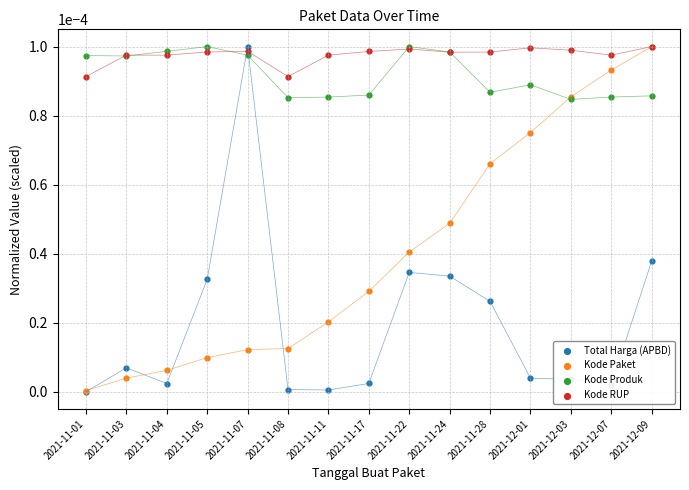

Which series has the widest spread of Y values?

Total Harga (APBD)